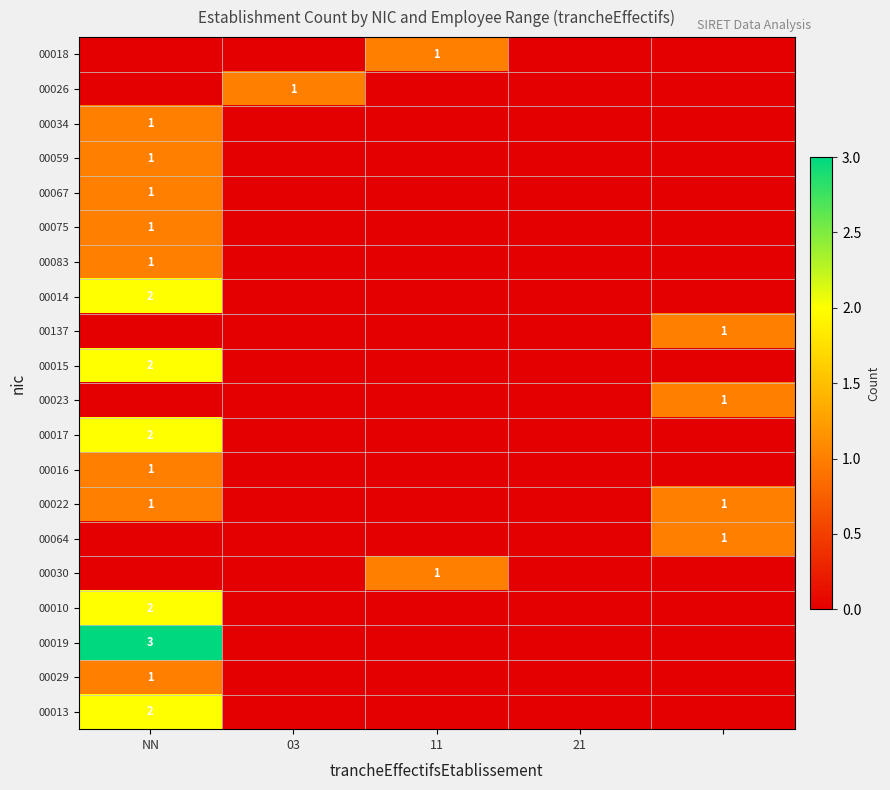

The 00010 series shows 1 at NN. True or false?

False